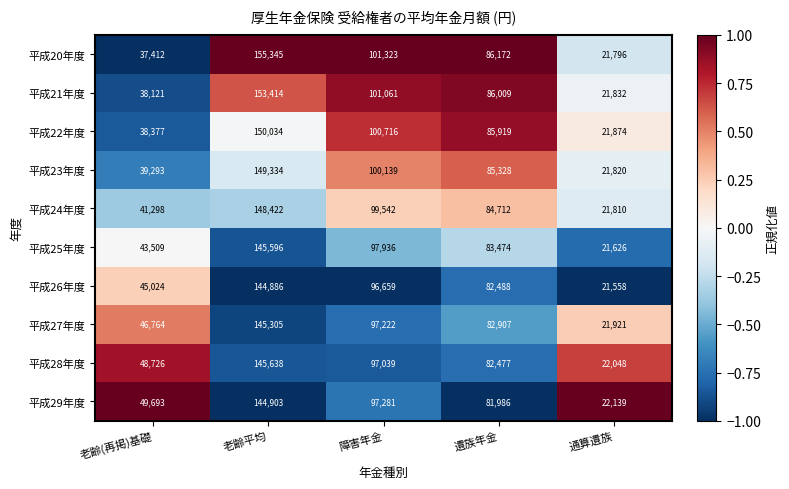

The value of 平成21年度 at 老齢平均 is 153414. True or false?

True